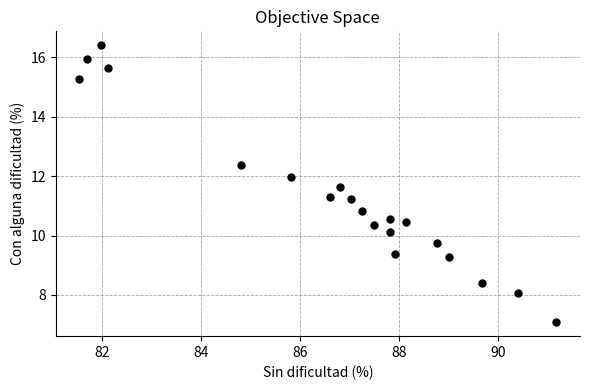

What is the range of Y values (max minus min)?

9.3